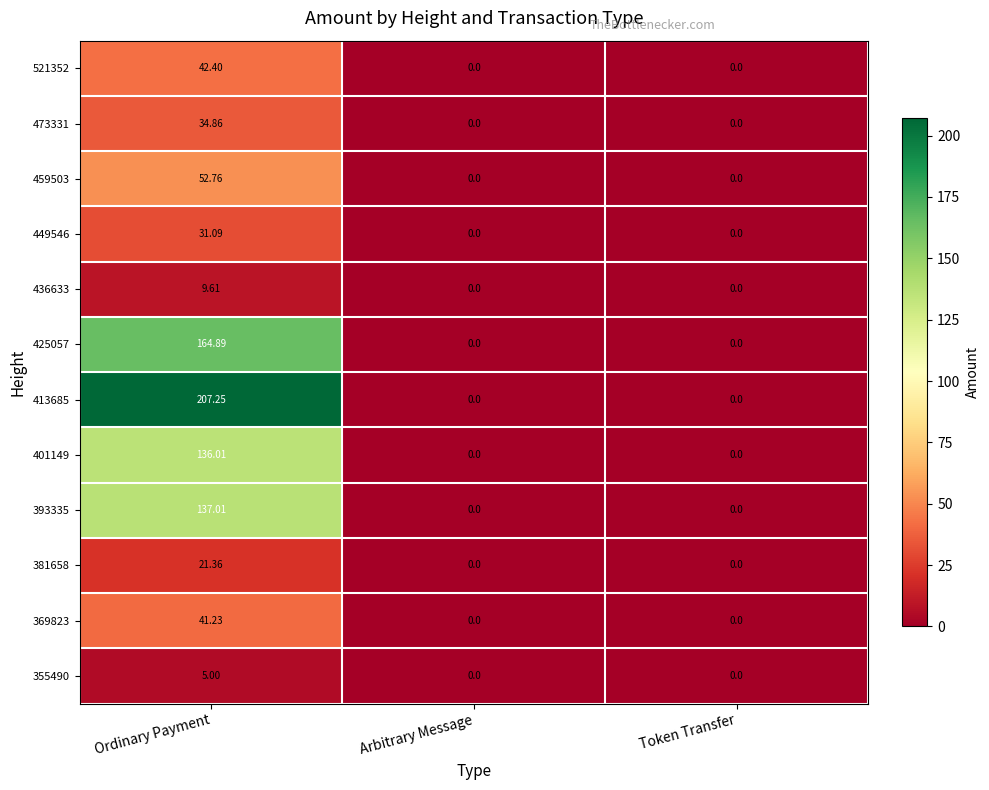

At which category is the sum across all series the highest?

Ordinary Payment